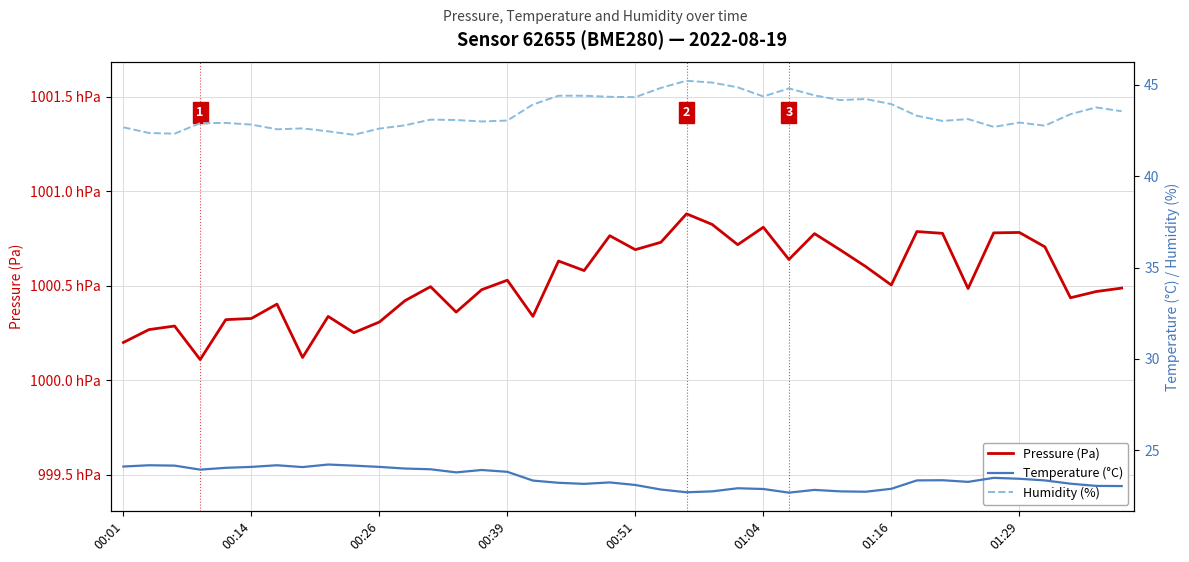

True or false: Temperature (°C) and Pressure (Pa) cross at least once.

False